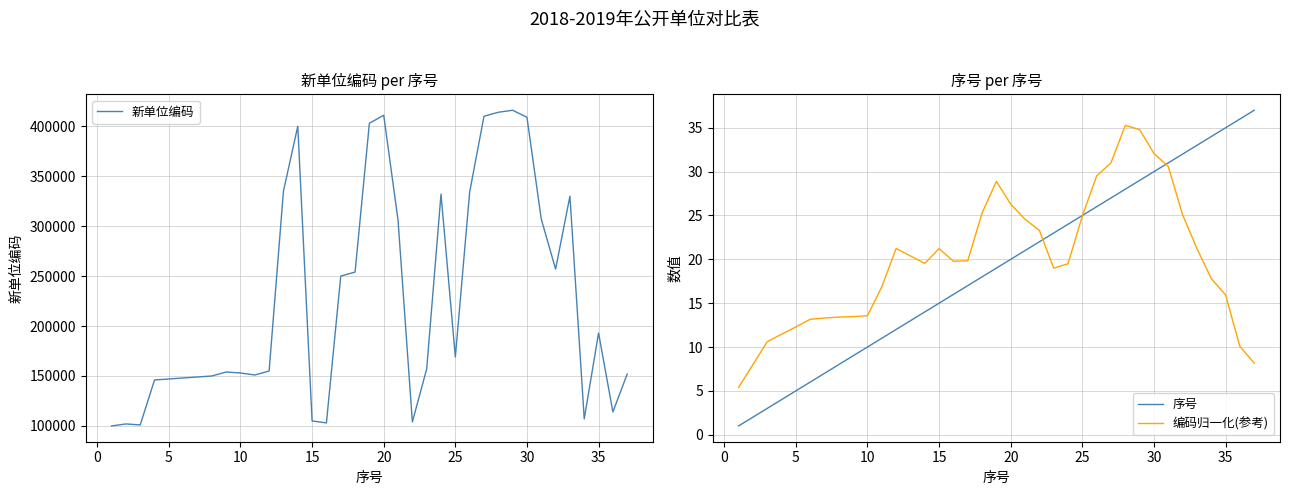

What is the difference between the second highest and minimum values in the 序号 series?

35.0